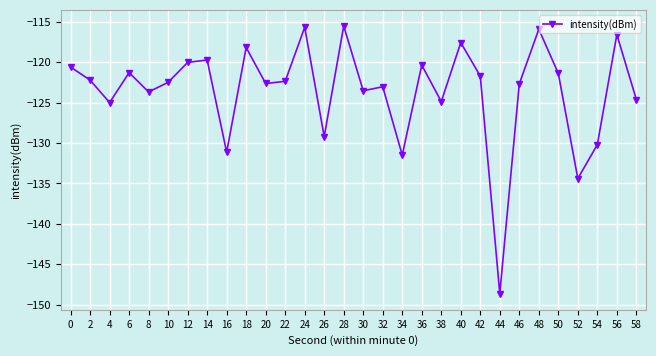

Between 44 and 48, which is larger?

48